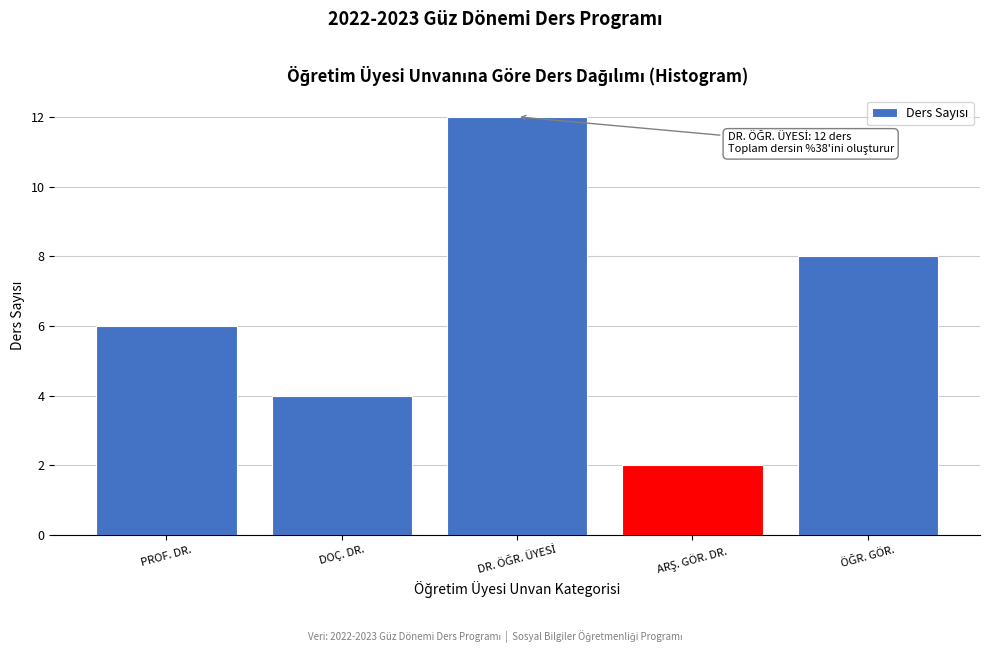

Reading right to left, transcribe all the data shown in this chart.

8	2	12	4	6